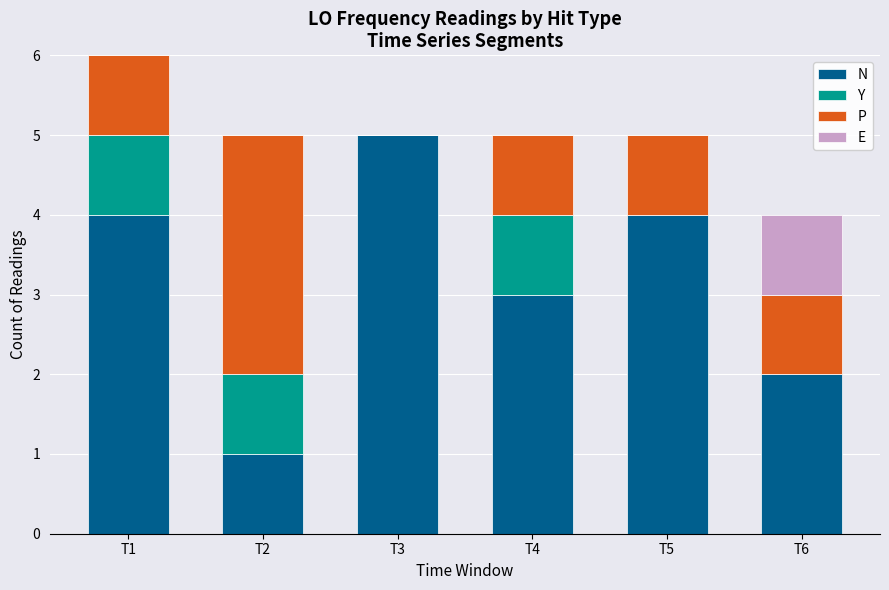

What is the total value across all series at T2?

5